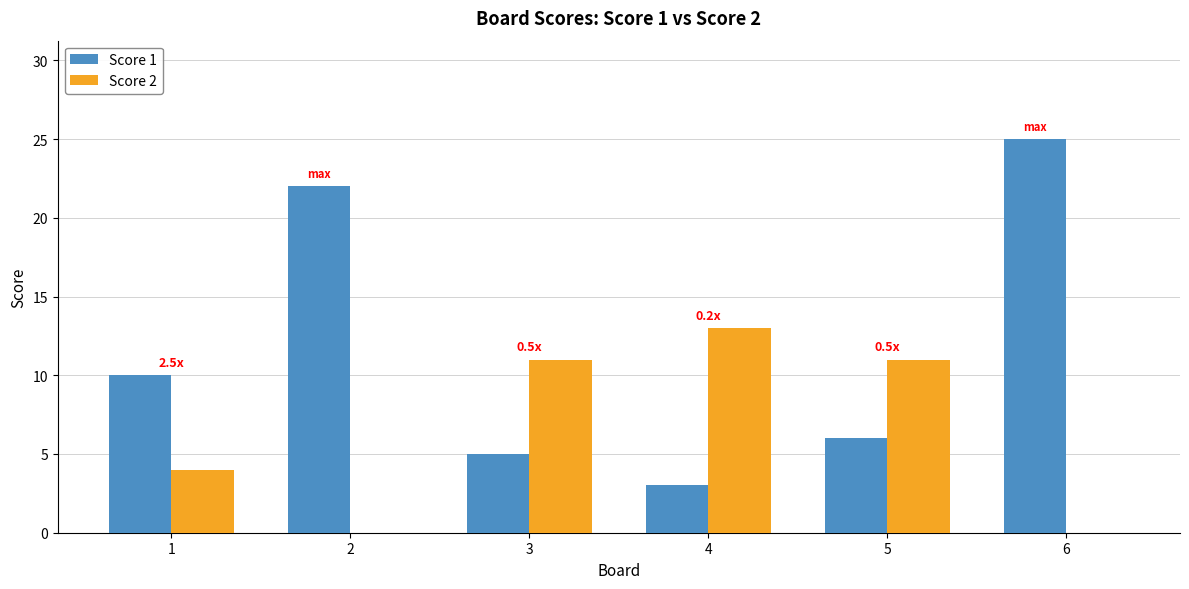

Reading right to left, list all the values displayed in this chart.

Score 1: 6=25	5=6	4=3	3=5	2=22	1=10
Score 2: 6=0	5=11	4=13	3=11	2=0	1=4